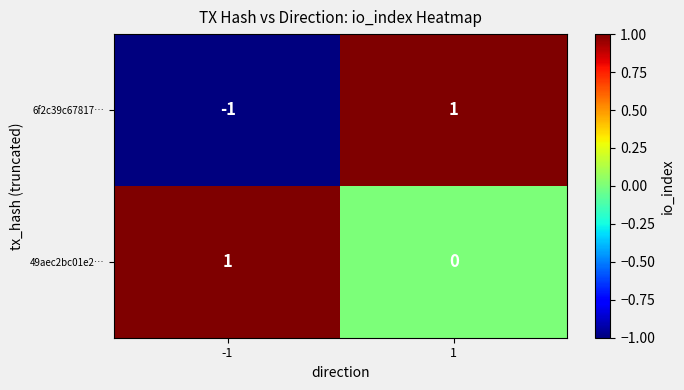

The value of 6f2c39c67817… at -1 is -1. True or false?

True